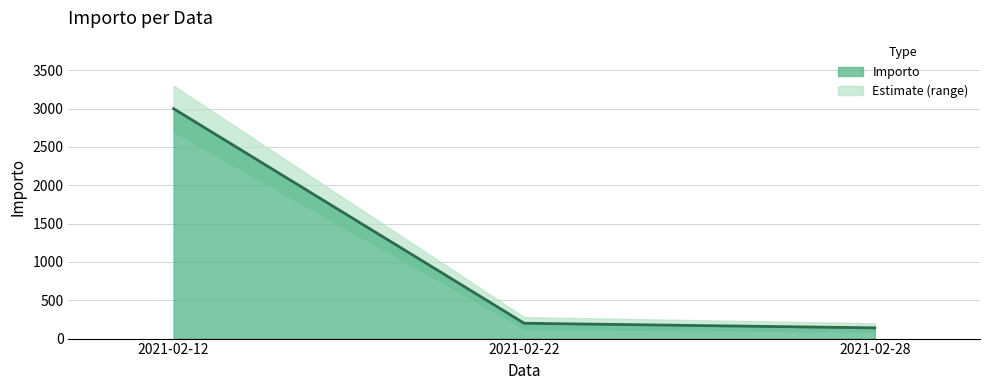

Where does the data first go above 200?

2021-02-12